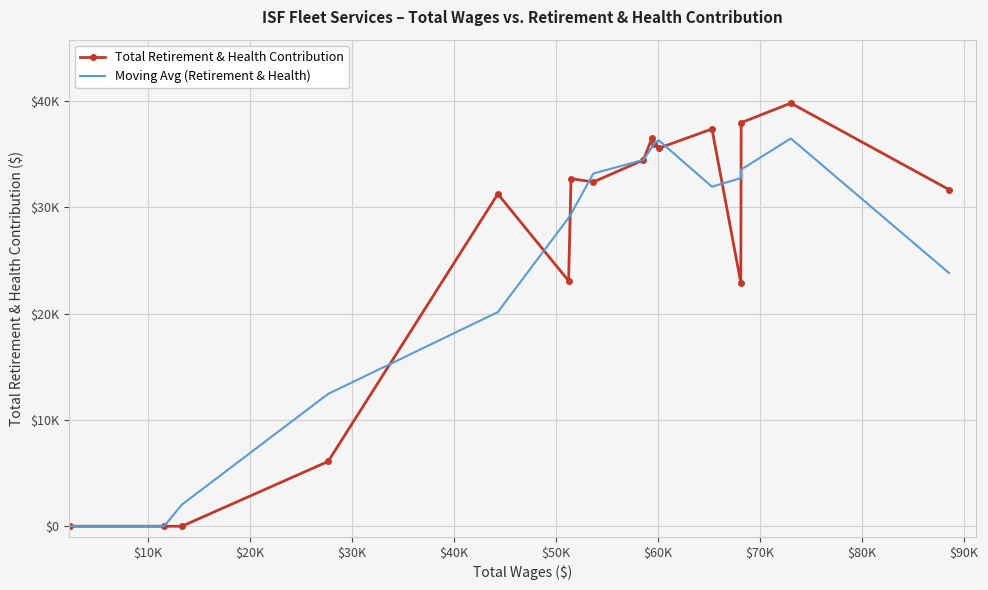

What are all the series names shown in the legend?

Total Retirement & Health Contribution, Moving Avg (Retirement & Health)